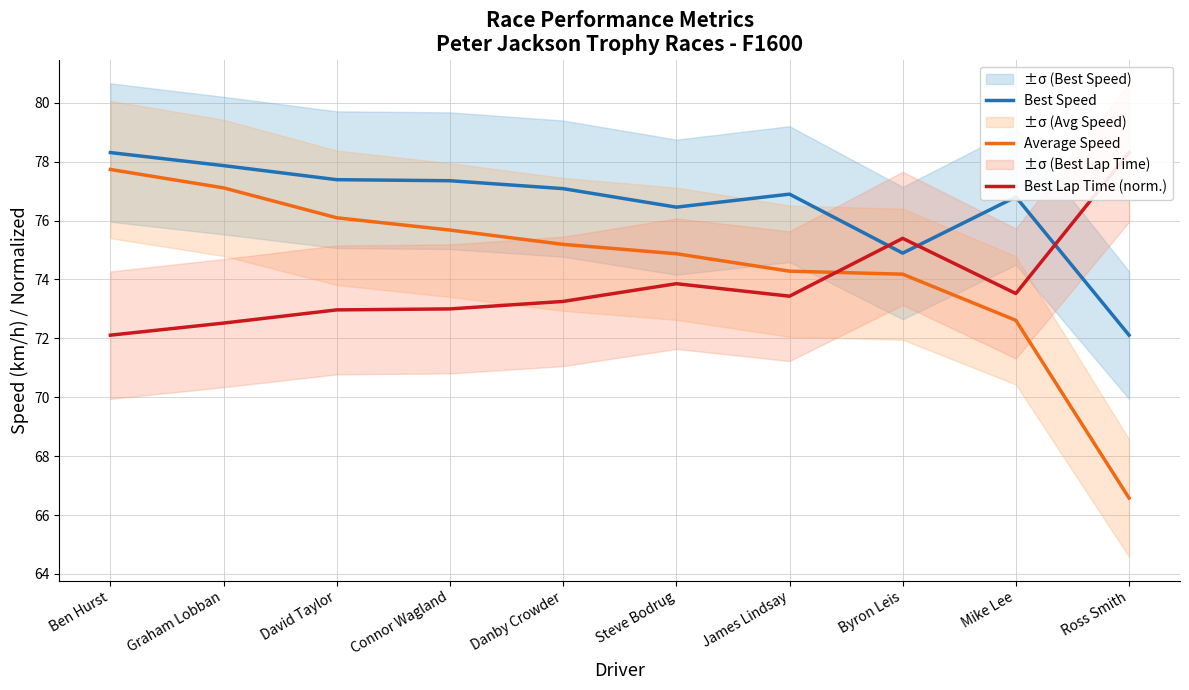

Is it true that Best Speed equals 77.9 at Graham Lobban?

True